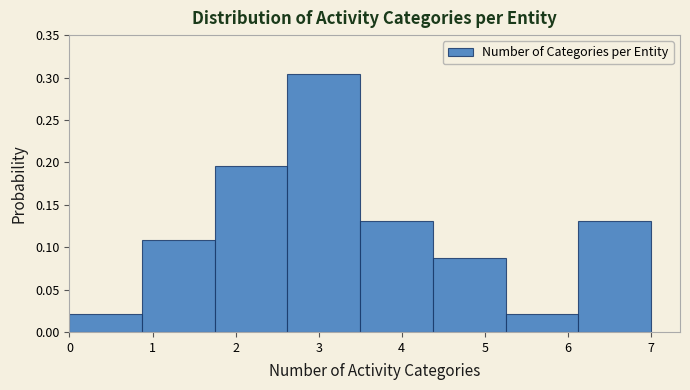

Reading left to right, transcribe this chart: for each bar, give the range it covers on the x-axis and its height. Neither the bar edges nor the heights are printed on the chart, so give them approximately, as read against the axes.

0.0 to 0.9: 0.020
0.9 to 1.8: 0.110
1.8 to 2.6: 0.195
2.6 to 3.5: 0.305
3.5 to 4.4: 0.130
4.4 to 5.3: 0.085
5.3 to 6.1: 0.020
6.1 to 7.0: 0.130